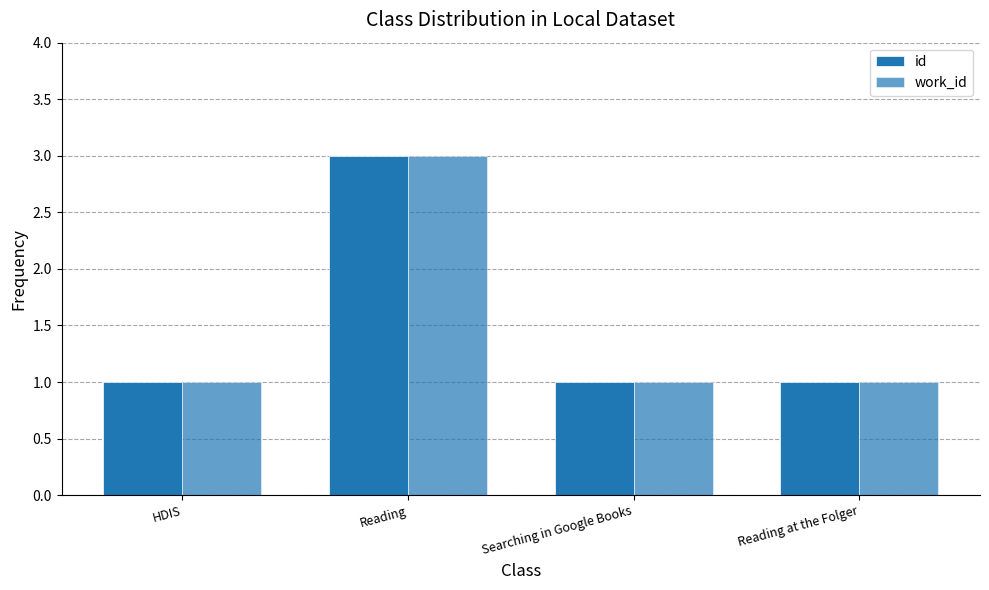

How many bars are there in total?

8